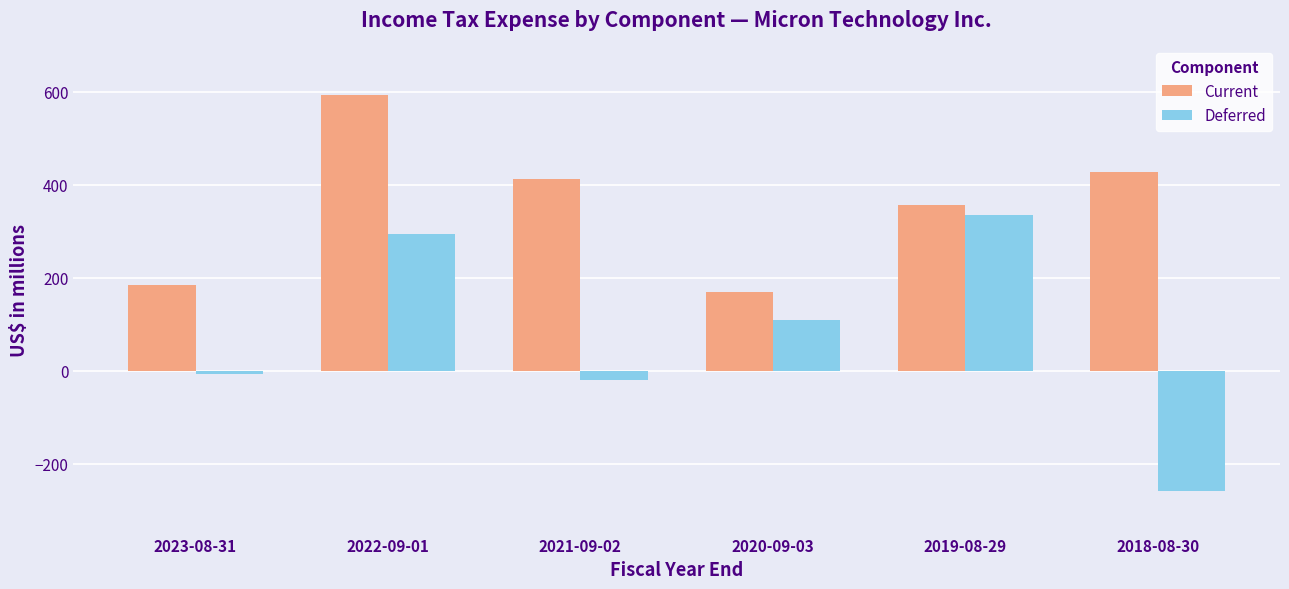

Where does the Deferred series first go above 110?

2022-09-01